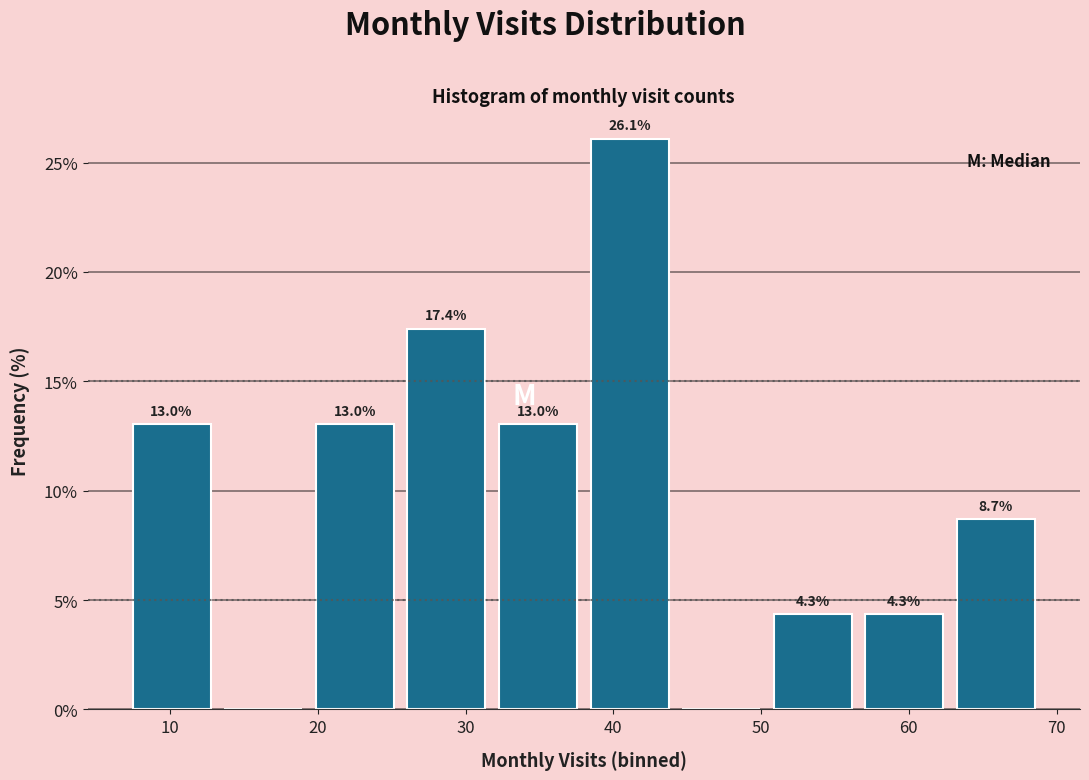

Which range on the x-axis has the tallest bar?

38.0 to 44.2